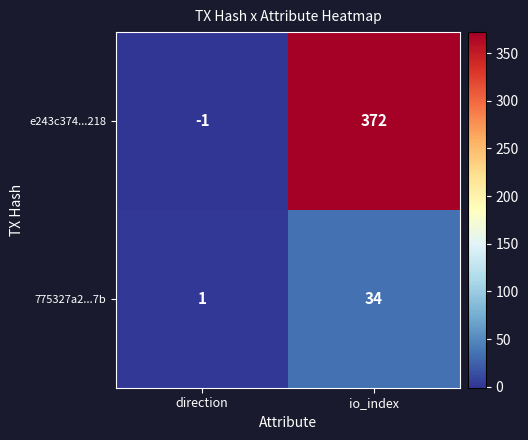

List the labels in order of e243c374...218 value, smallest first.

direction, io_index